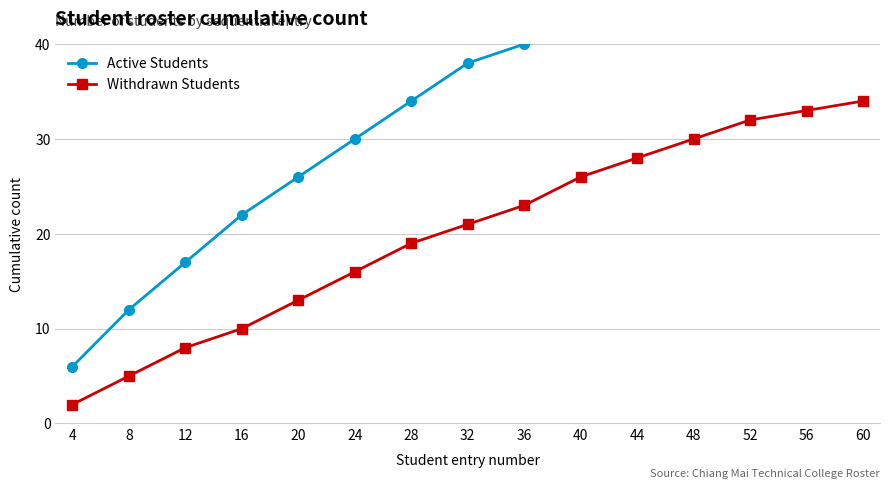

Which series has the largest range (max minus min)?

Active Students